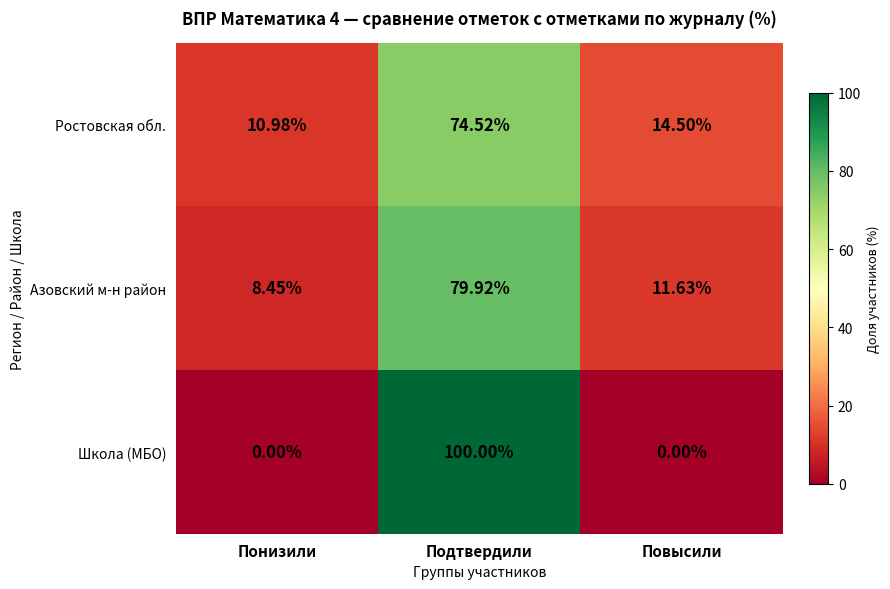

At how many categories does at least one series exceed 93?

1